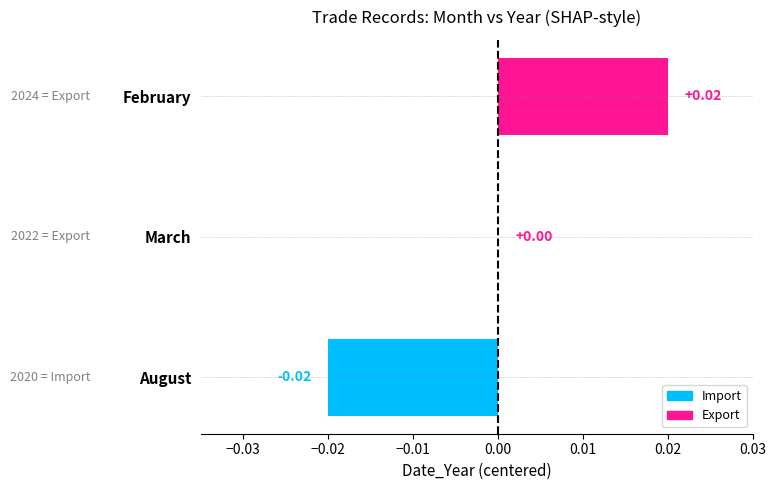

Does the chart contain stacked bars?

No